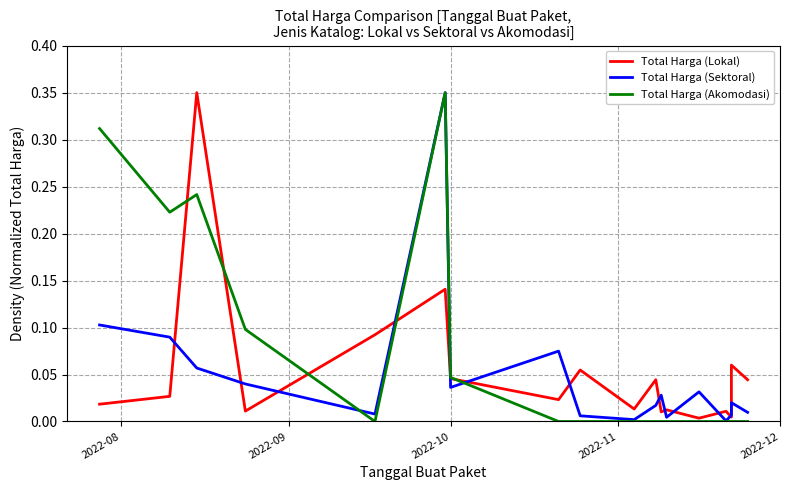

In Total Harga (Akomodasi), how many points are lower than both neighbors (excluding endpoints)?

2